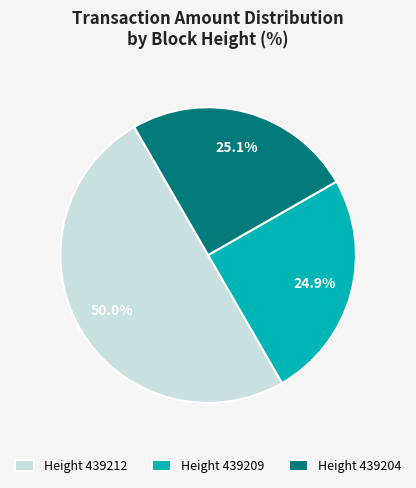

Between Height 439209 and Height 439212, which is larger?

Height 439212